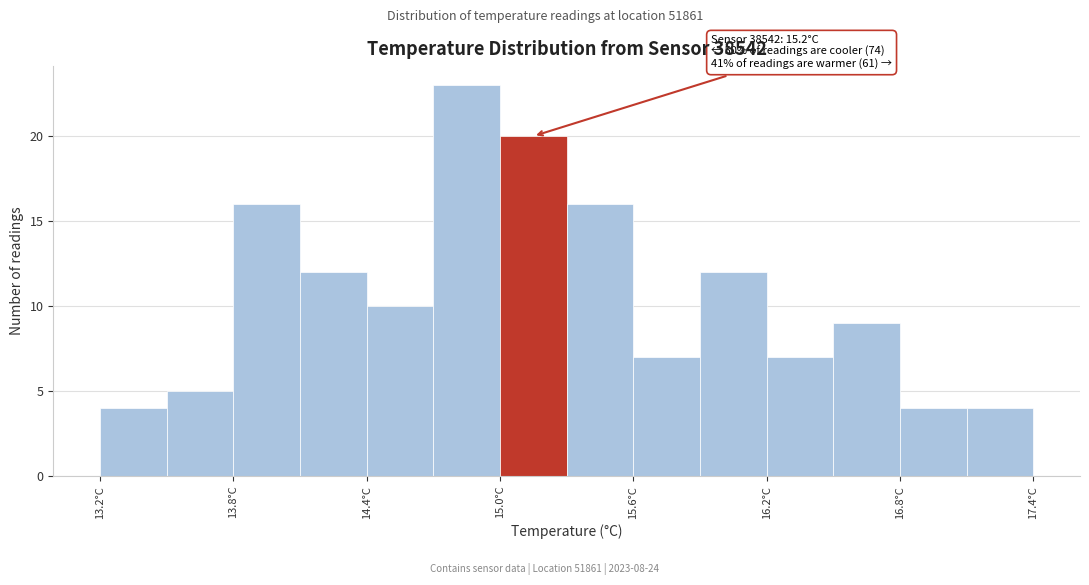

Around what value on the x-axis is the tallest bar? Give the approximate position of its centre, as read against the axis.

14.9